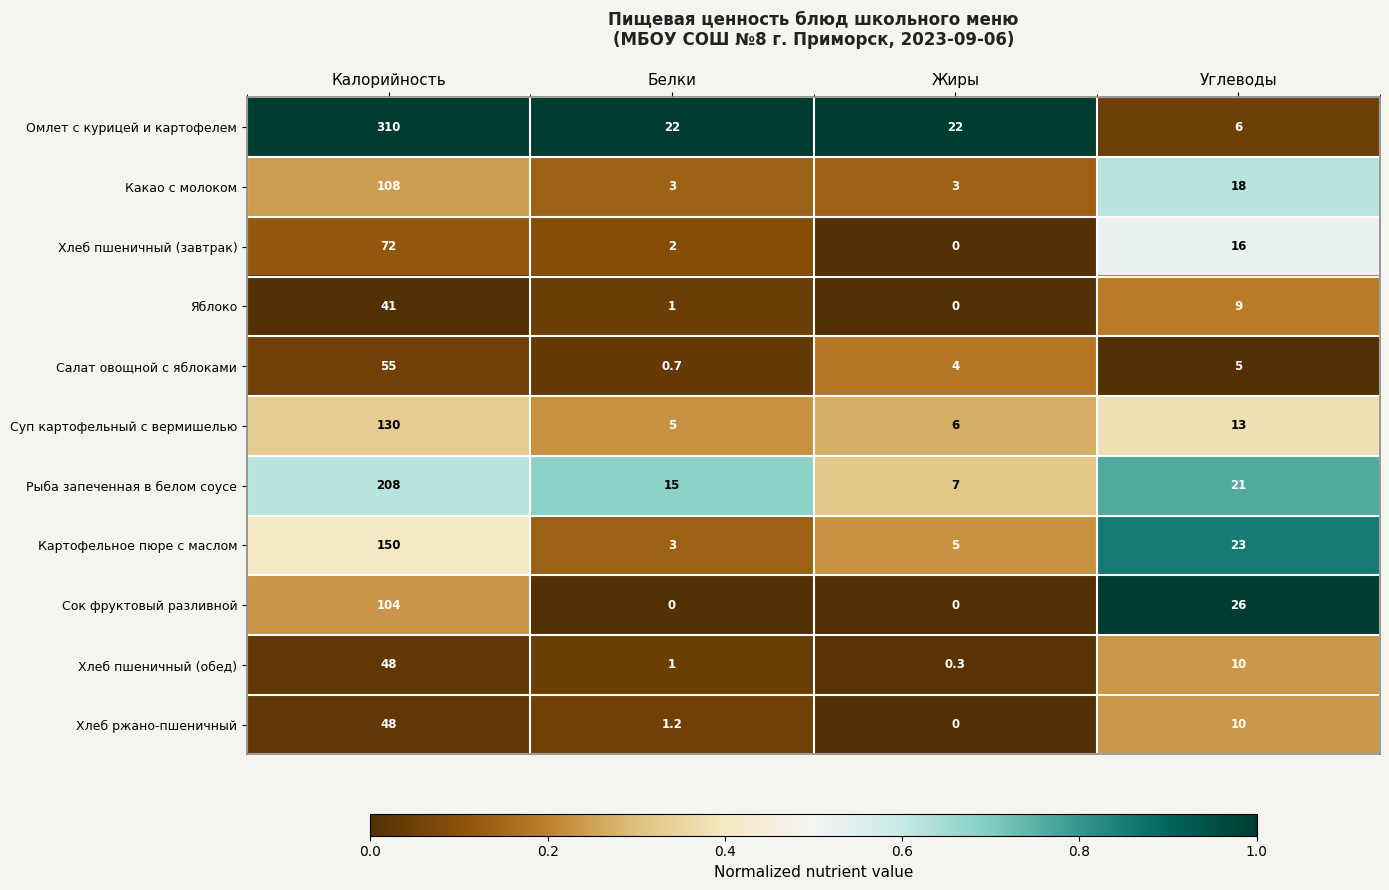

Where does the Омлет с курицей и картофелем series first go above 22?

Калорийность